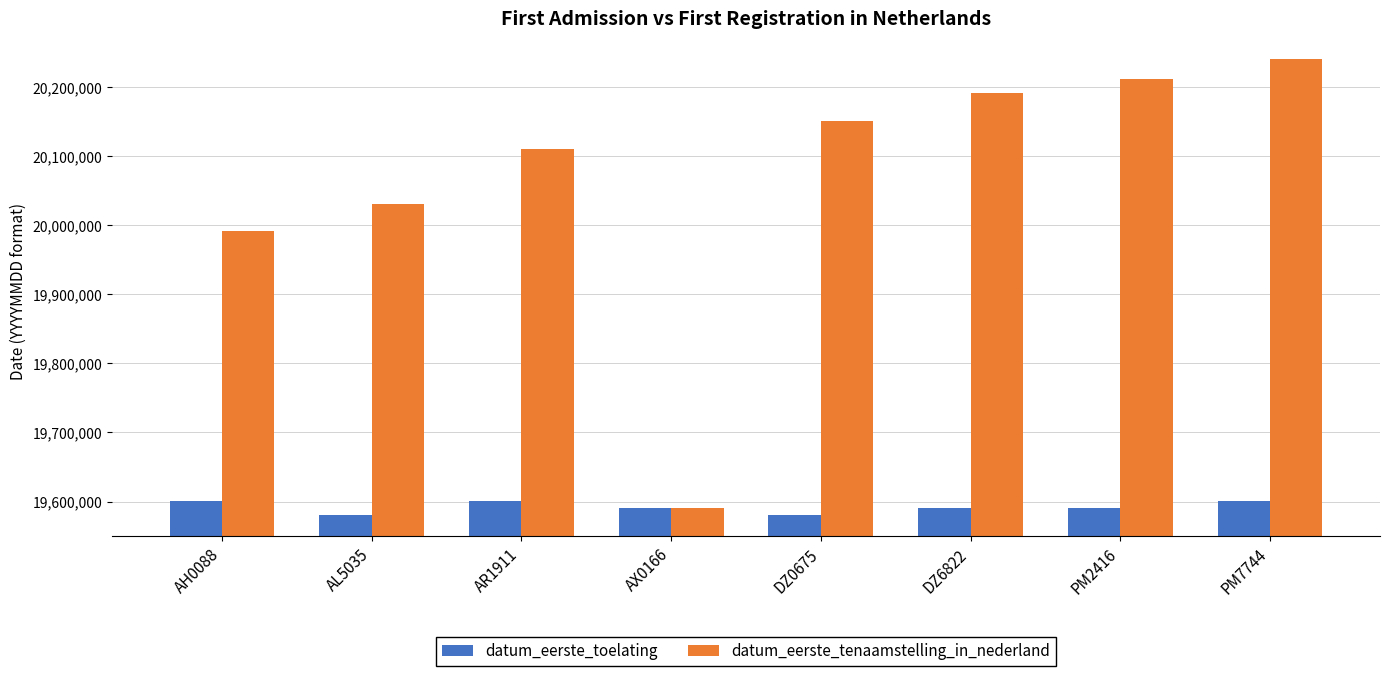

What is the label of the 6th bar from the left?

DZ6822